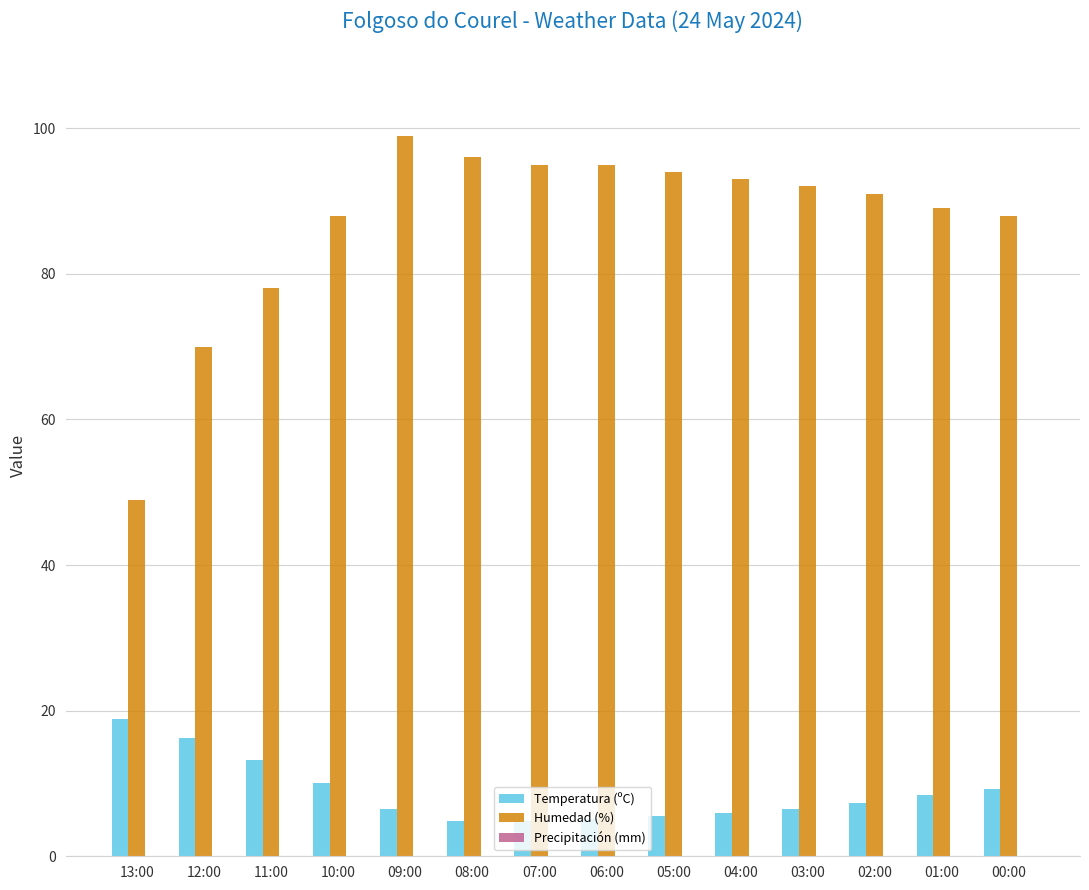

Which series changed the most between 13:00 and 04:00?

Humedad (%)